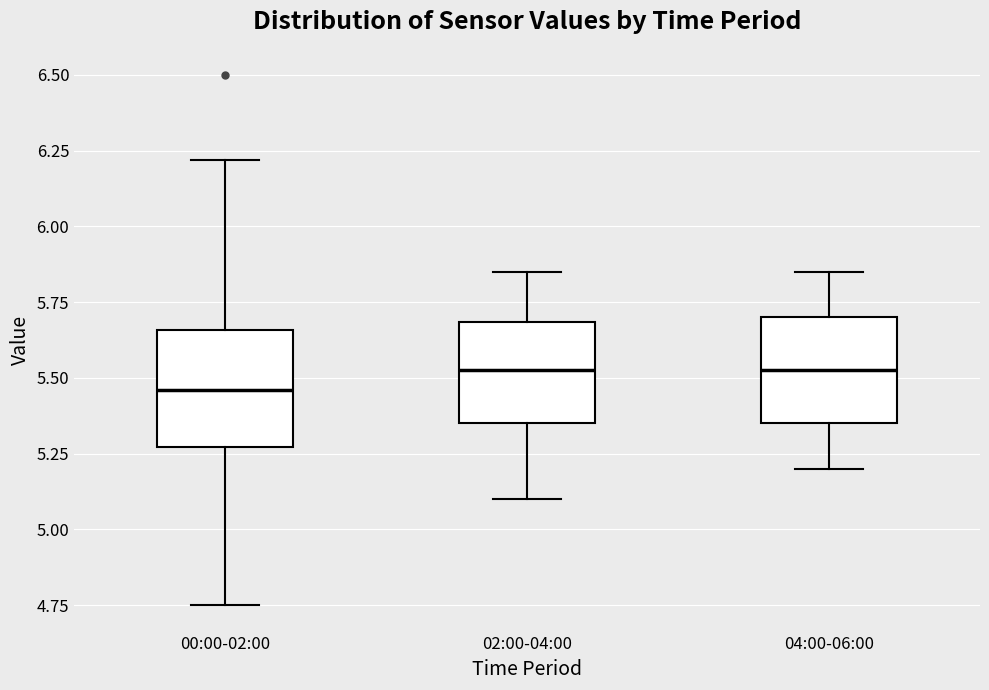

Reading left to right, read every box against the y-axis: the position of its median line, the range the box covers, and the ends of its whiskers. The values are not printed on the chart, so give them approximately, as read against the axis.

00:00-02:00: median 5.45, box 5.25 to 5.65, whiskers 4.75 to 6.20
02:00-04:00: median 5.55, box 5.35 to 5.70, whiskers 5.10 to 5.85
04:00-06:00: median 5.55, box 5.35 to 5.70, whiskers 5.20 to 5.85